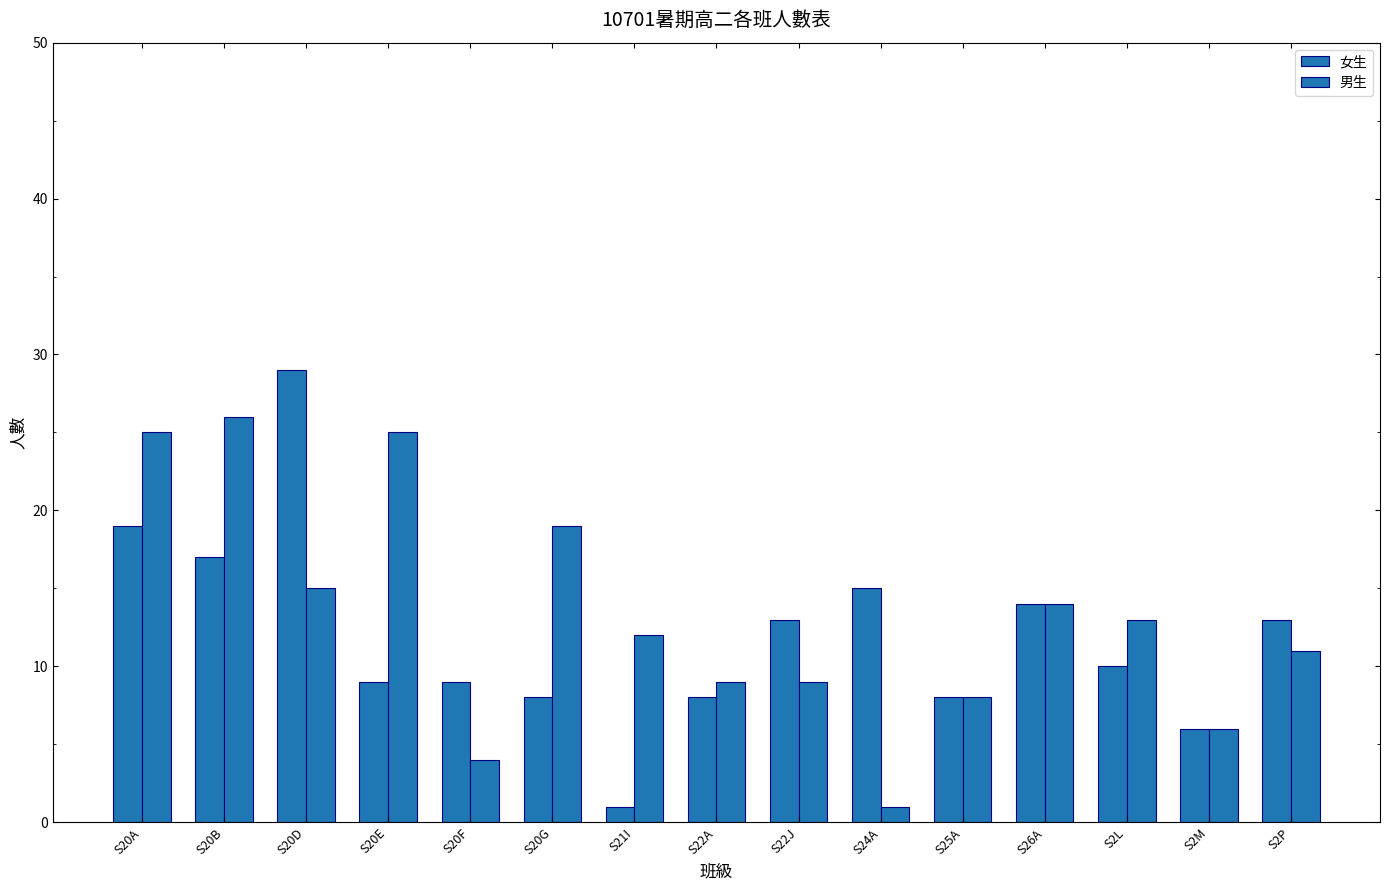

Is the value of 女生 at S2M greater than the value of 男生 at S20G?

No